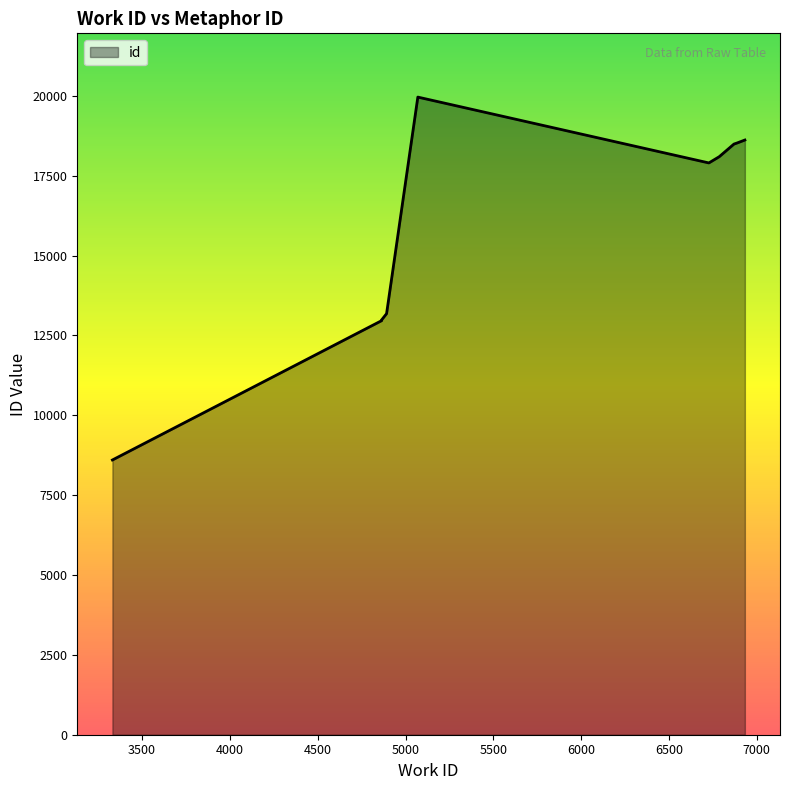

List the labels in order of value, smallest first.

3331, 4864, 4864, 4892, 6727, 6786, 6870, 6886, 6932, 5070